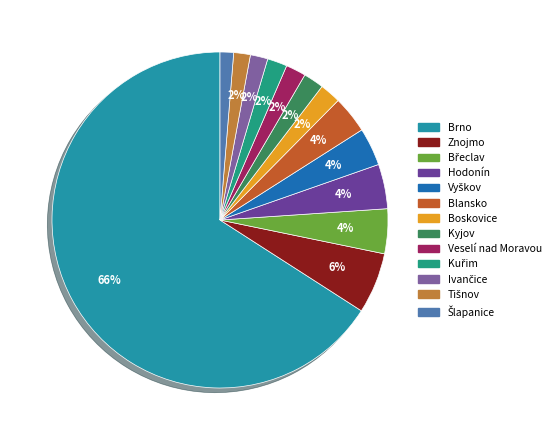

Which category has the biggest portion of the pie?

Brno